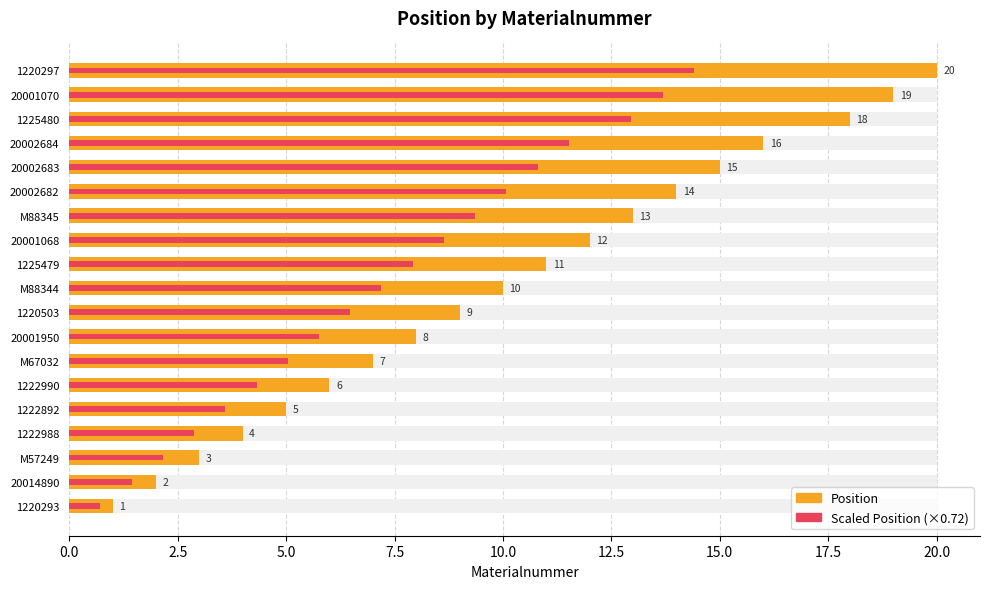

What is the average value of the Scaled Position (×0.72) series?

7.3